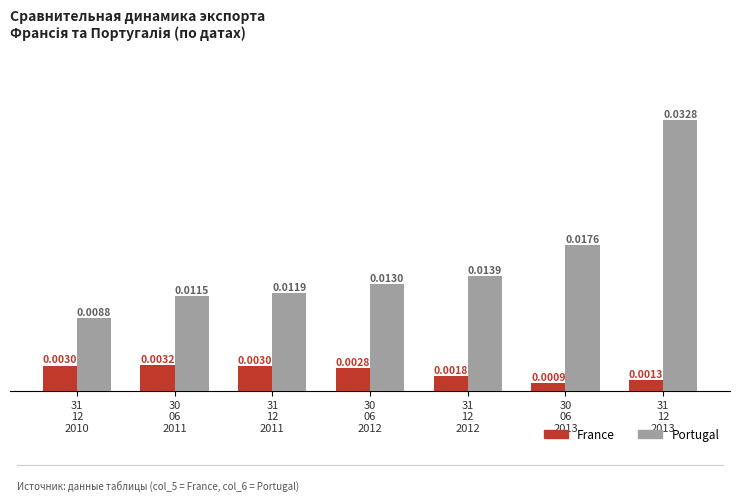

Which series has the largest range (max minus min)?

Portugal